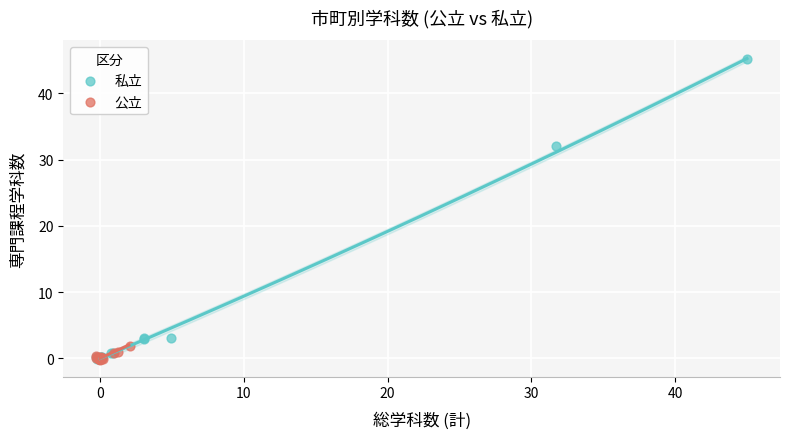

Which series contains the highest Y value?

私立